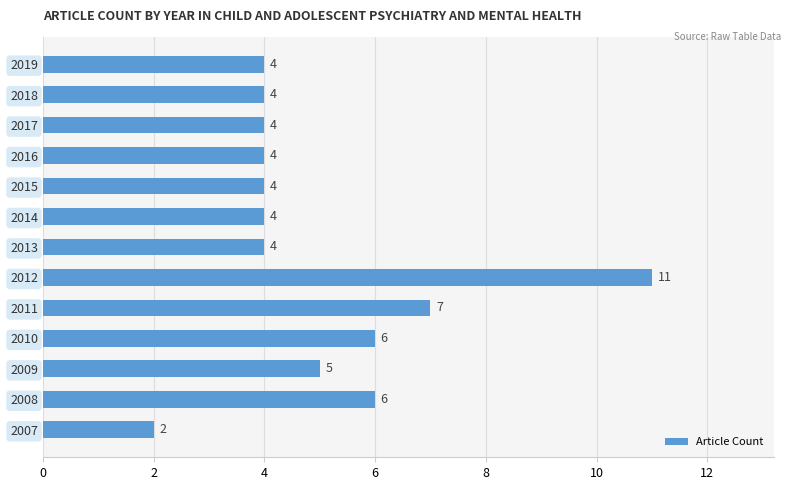

Reading top to bottom, what are all the values shown in this chart?

2019=4	2018=4	2017=4	2016=4	2015=4	2014=4	2013=4	2012=11	2011=7	2010=6	2009=5	2008=6	2007=2